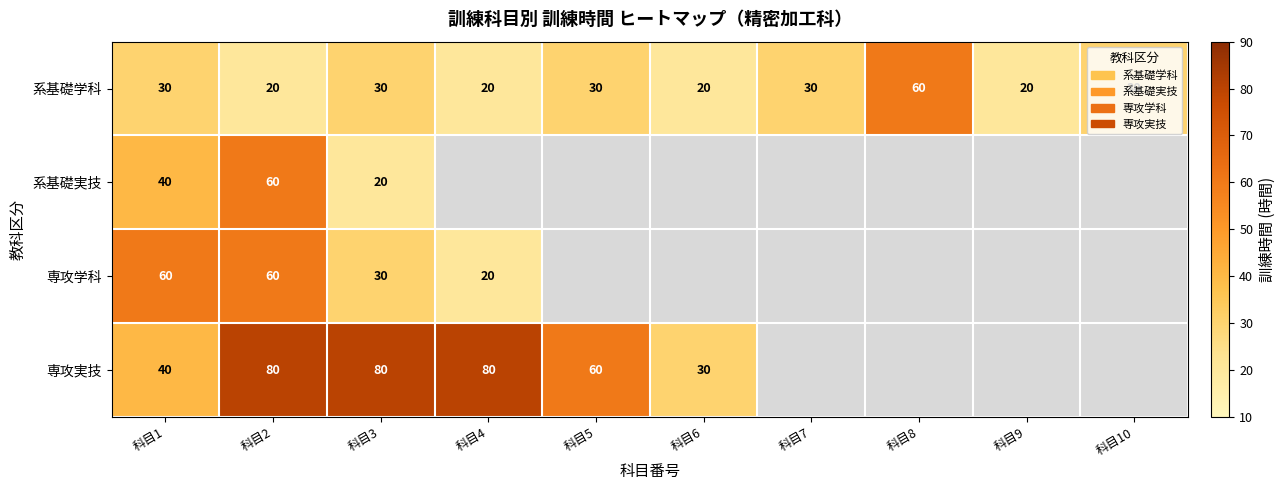

What is the spread (max minus min) of values at 科目3?

60